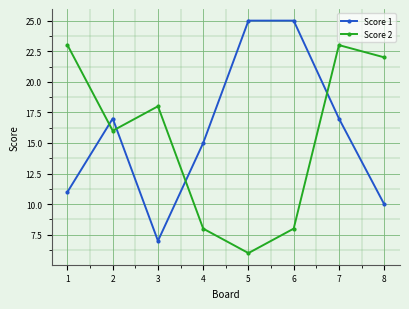

Where do Score 2 and Score 1 first cross each other?

1 and 2